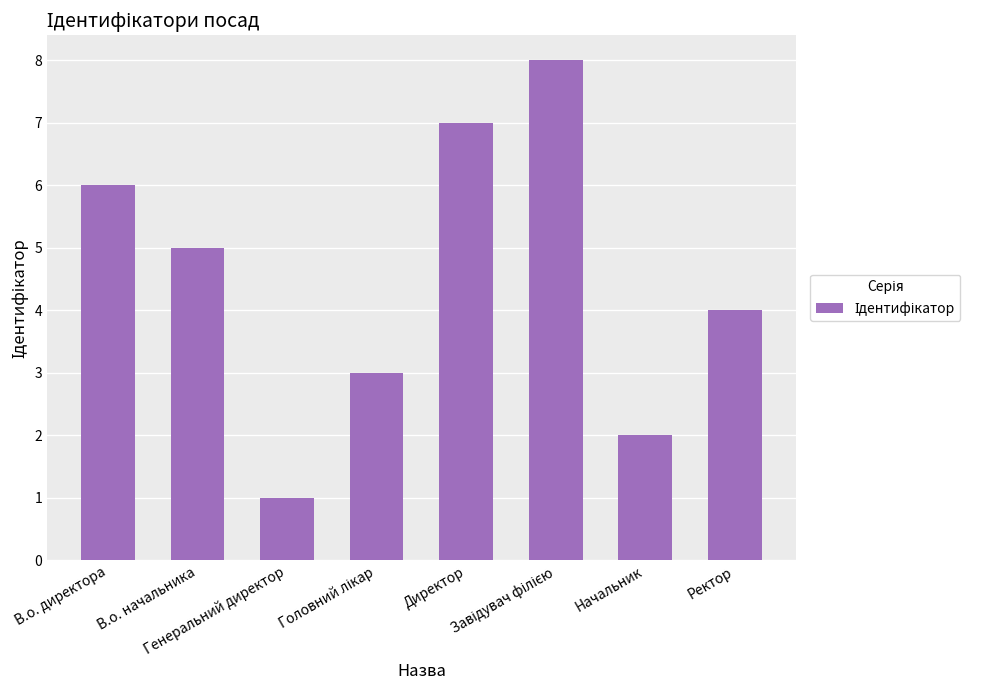

Count the number of categories in the chart.

8